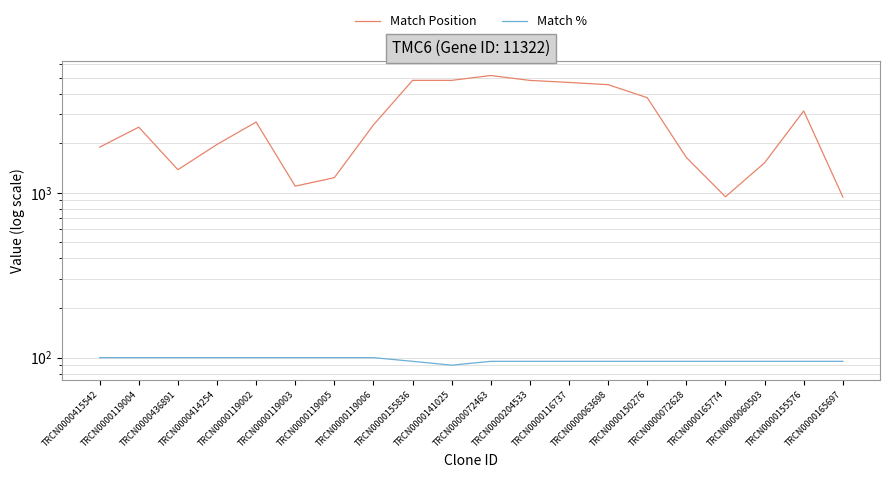

The Match % series shows 38 at TRCN0000060503. True or false?

False